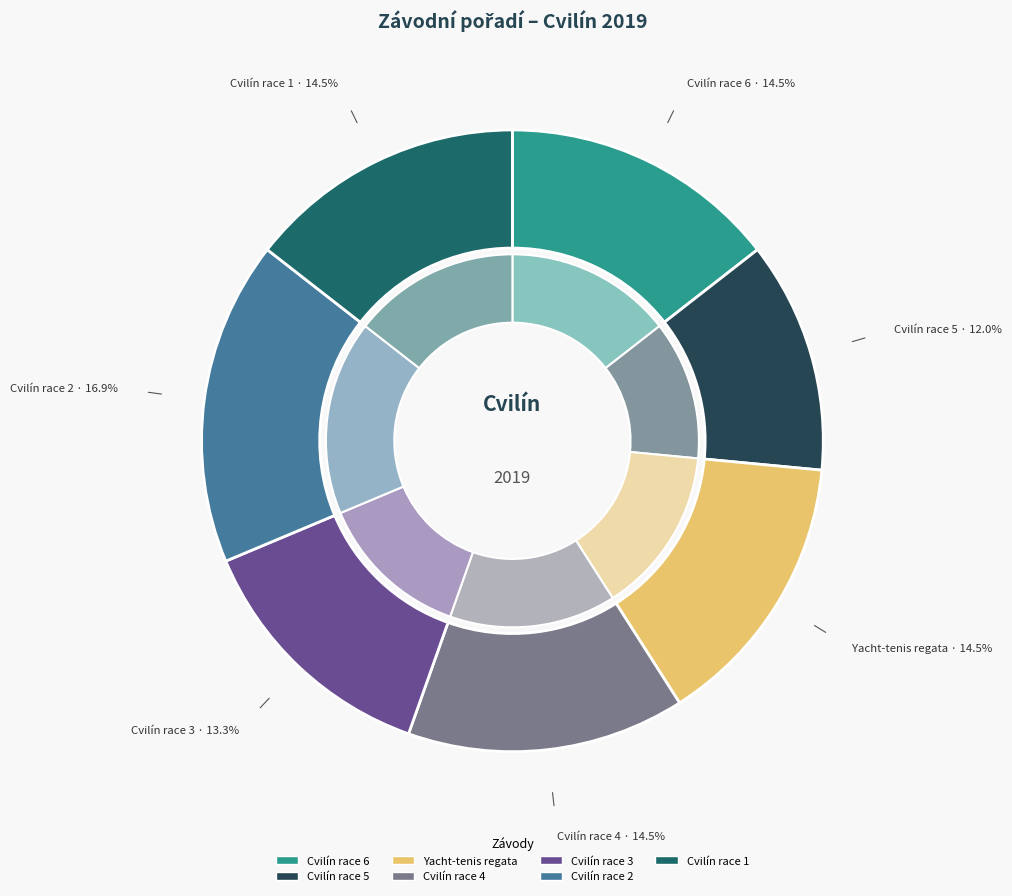

To the nearest percent, what is the average slice percentage?

14%